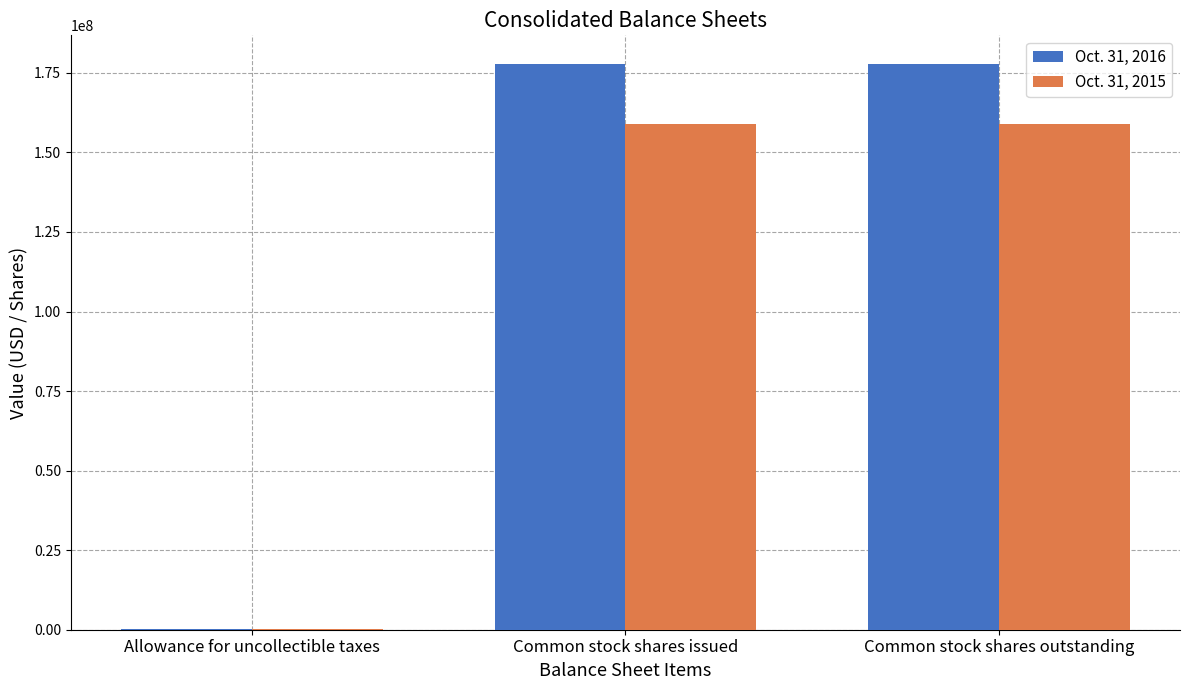

What is the maximum value shown in the chart?

177894967